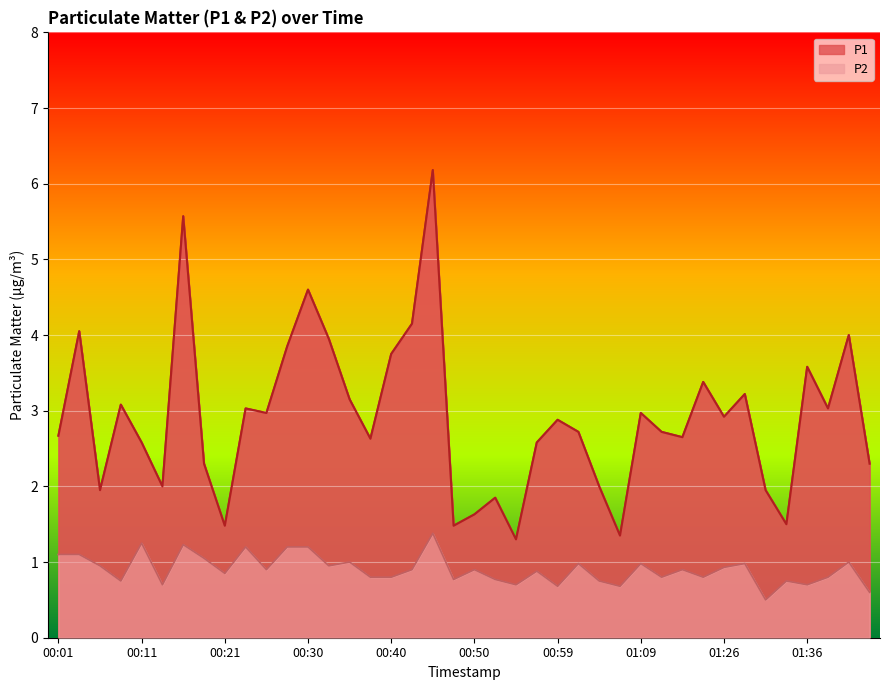

What is the label of the 21st point from the left?

00:50